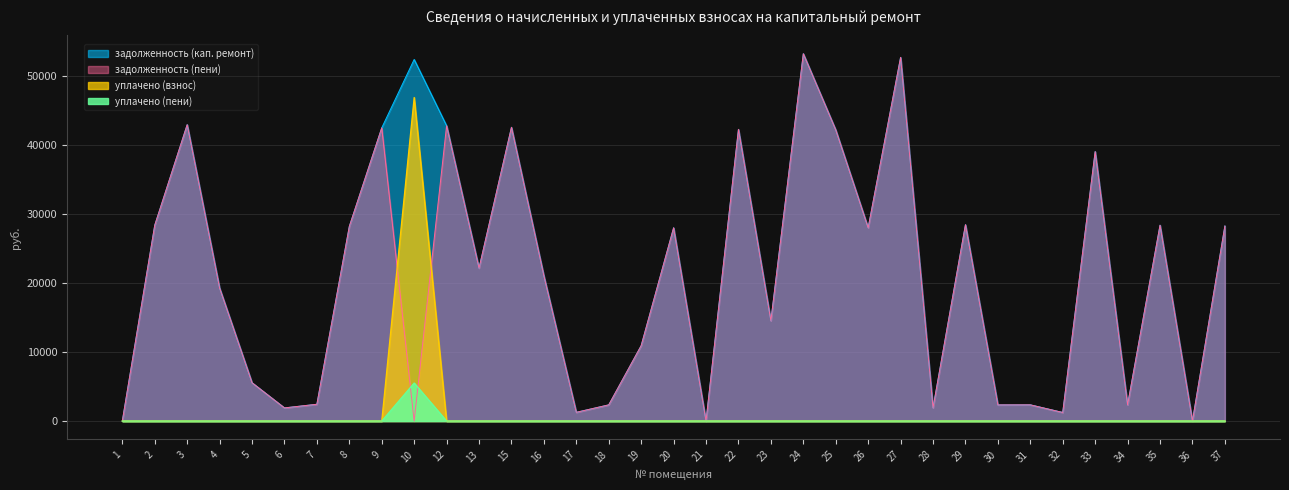

Which has a higher value, 32 or 9?

9